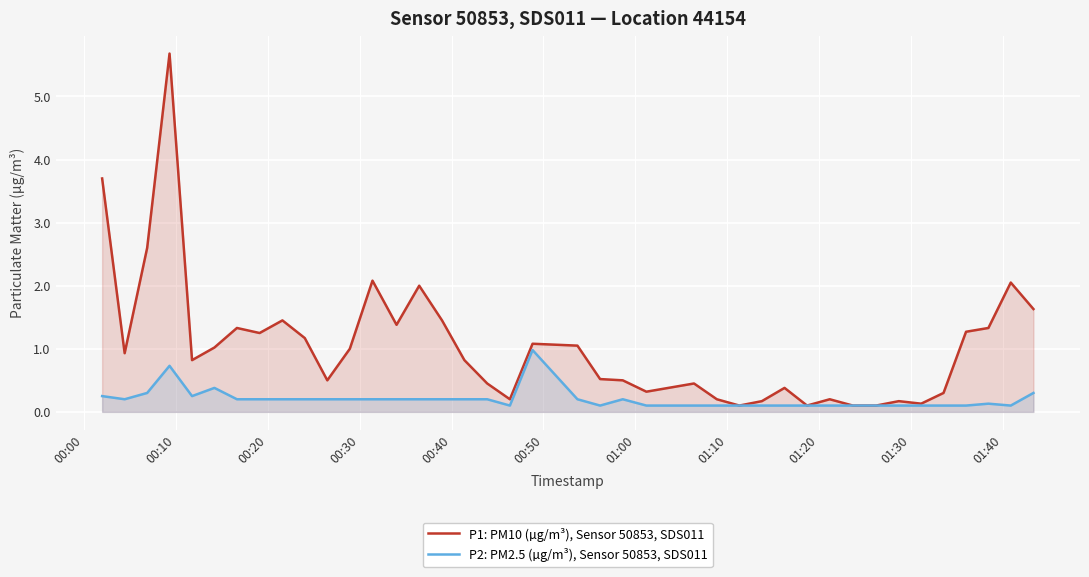

At how many categories does at least one series exceed 1?

18